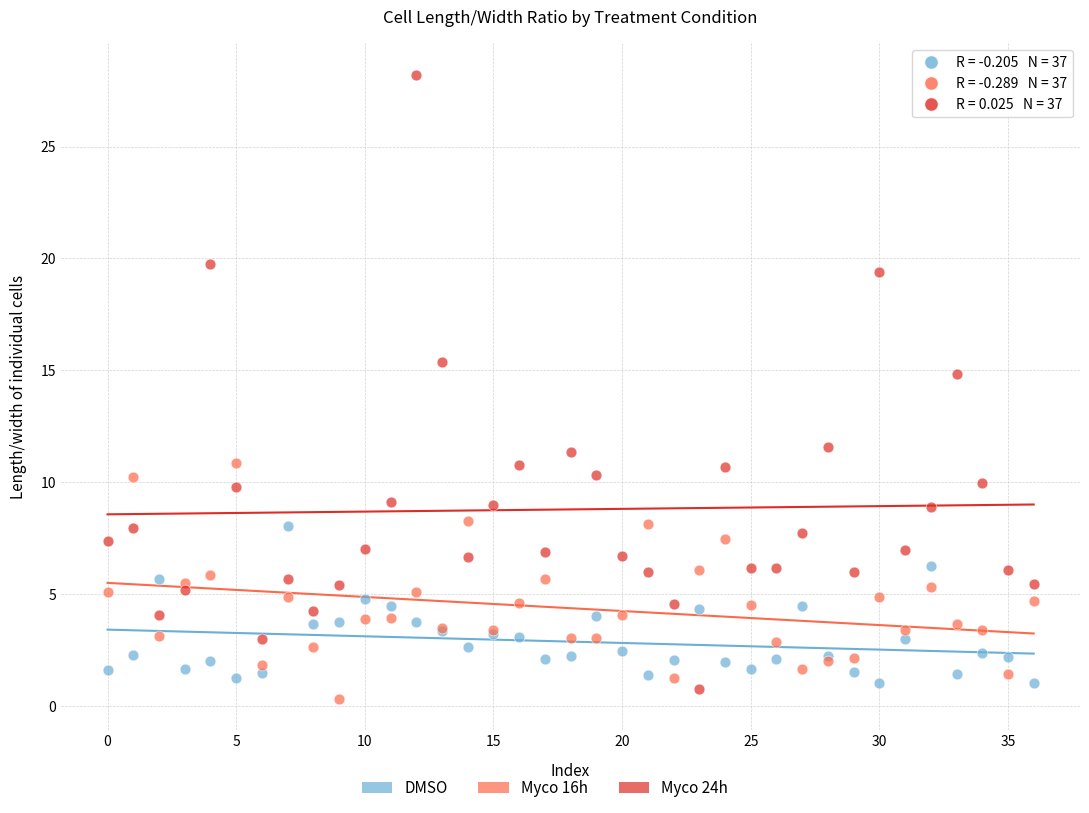

Which series reaches the maximum Y coordinate?

Myco 24h